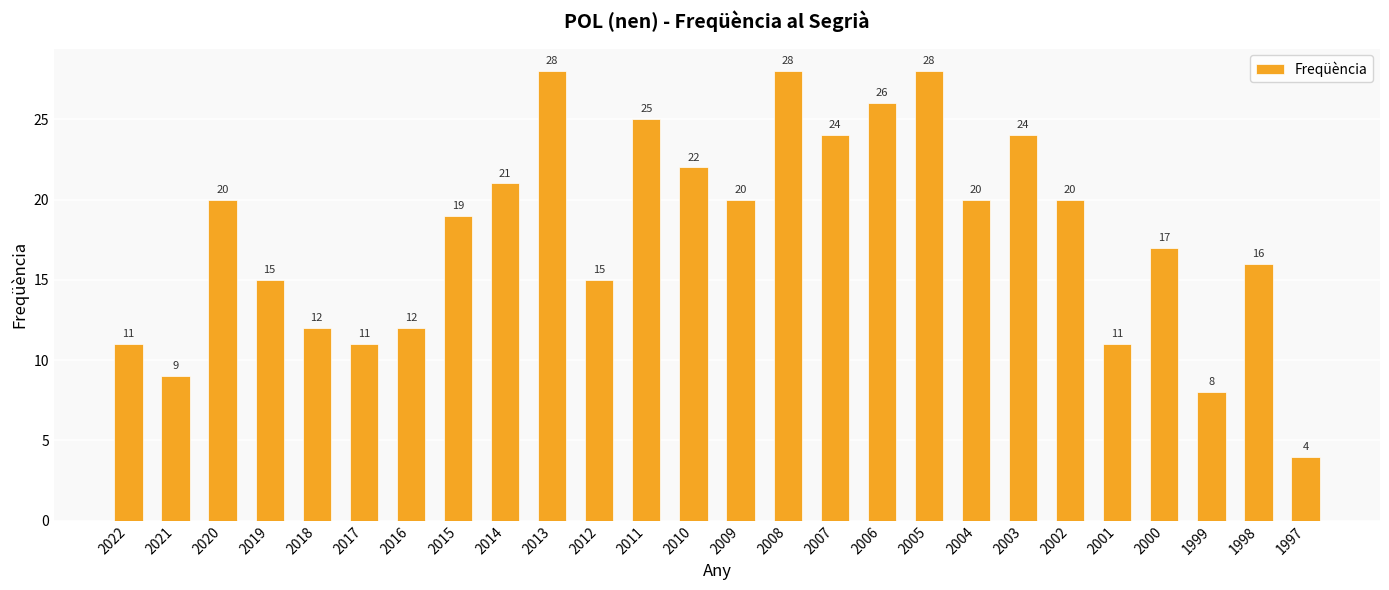

Which label corresponds to the smallest value in the chart?

1997